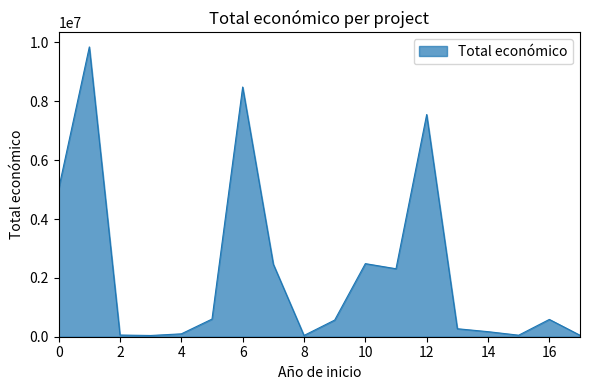

What is the maximum value shown in the chart?

9847932